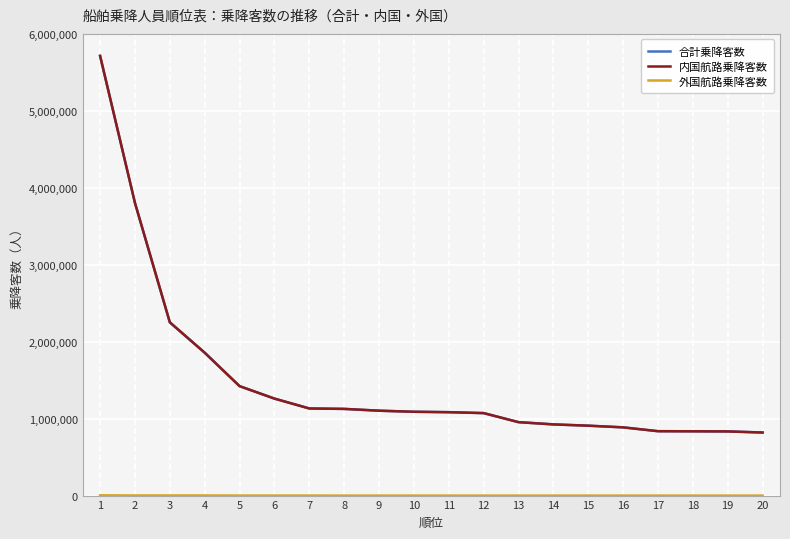

What is the average value of the 内国航路乗降客数 series?

1497189